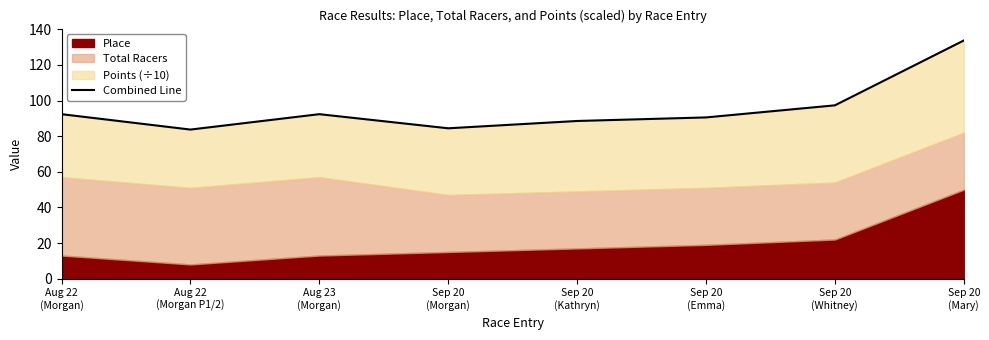

The chart shows a value of 112.7 at Sep 20
(Morgan). True or false?

False